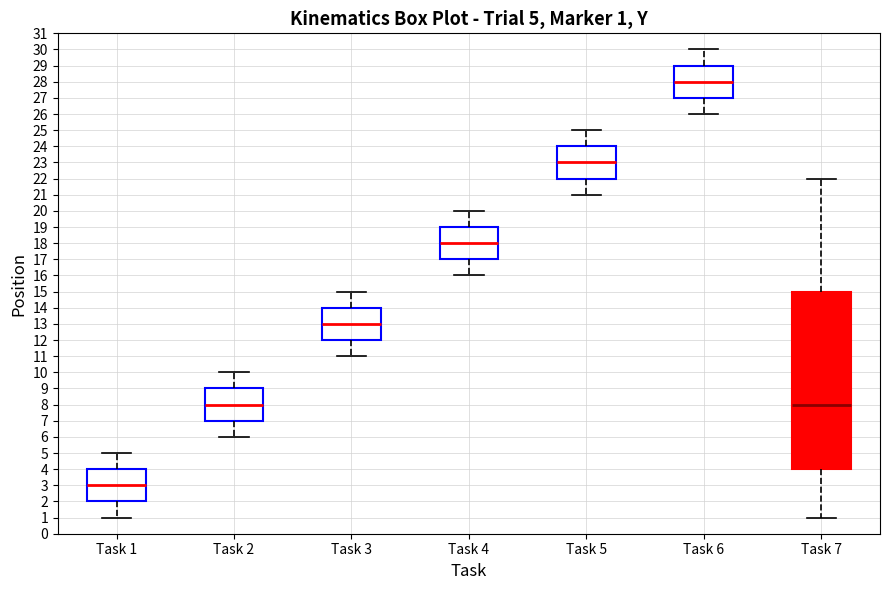

Which box's median line is the lowest?

Task 1